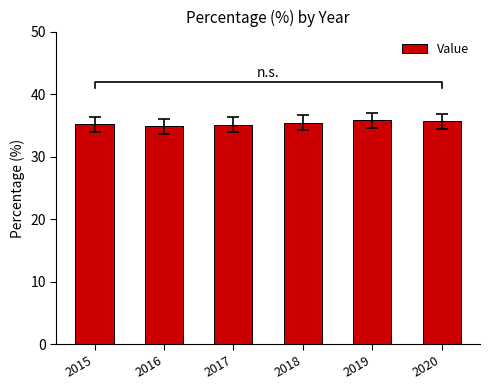

What value does the data have at 2019?

35.8